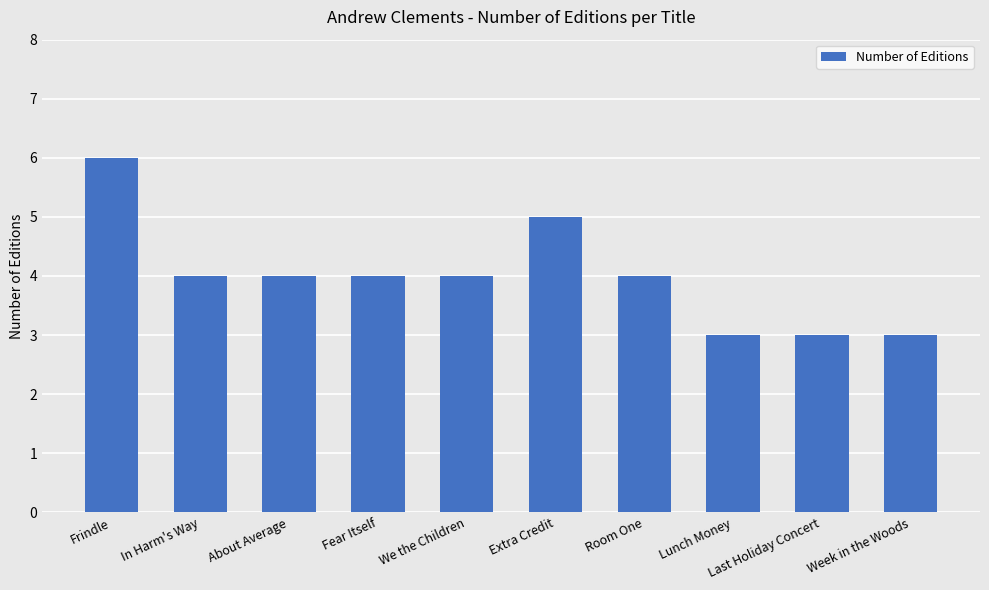

Where does the data first go above 4?

Frindle